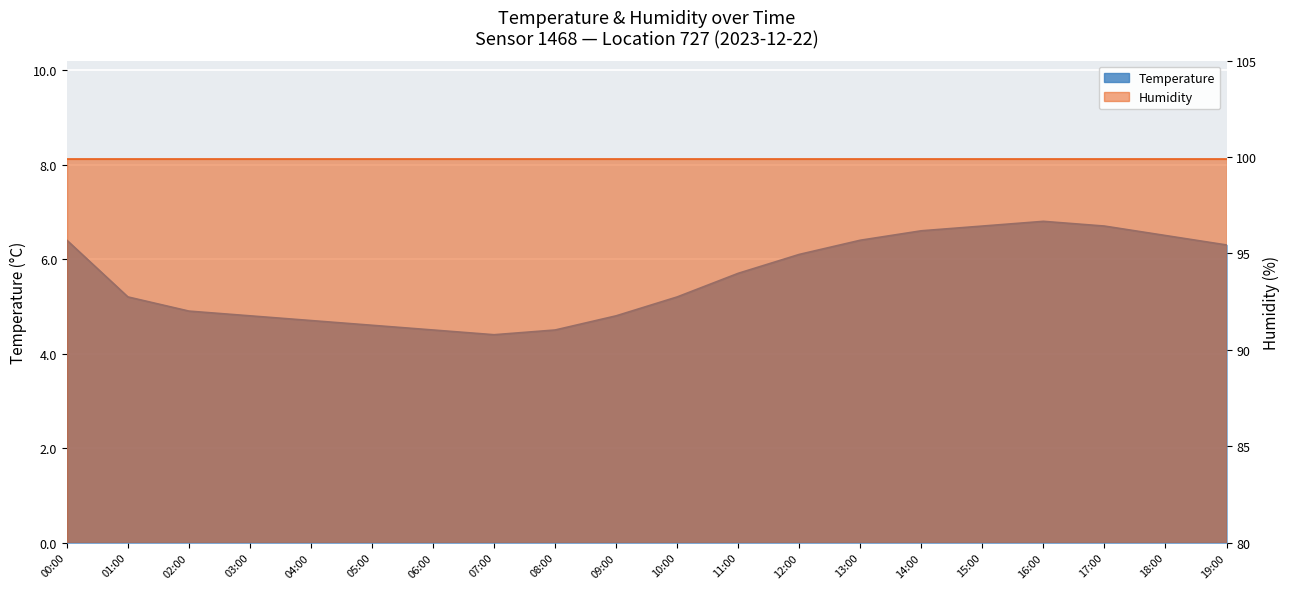

True or false: there are more than 2 points higher than both neighbors.

False